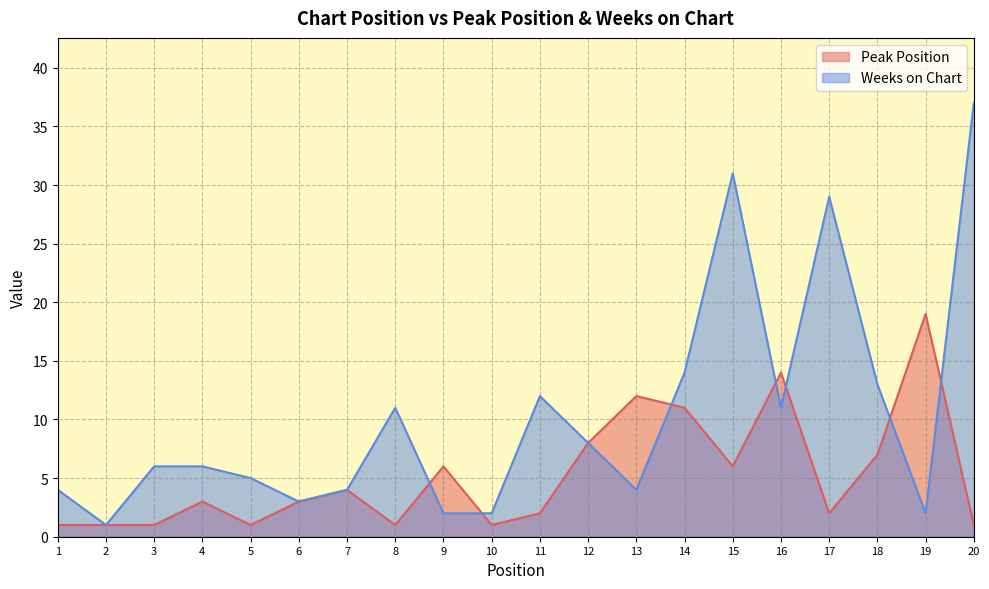

Reading left to right, list all the values displayed in this chart.

Peak Position: 1	1	1	3	1	3	4	1	6	1	2	8	12	11	6	14	2	7	19	1
Weeks on Chart: 4	1	6	6	5	3	4	11	2	2	12	8	4	14	31	11	29	13	2	37